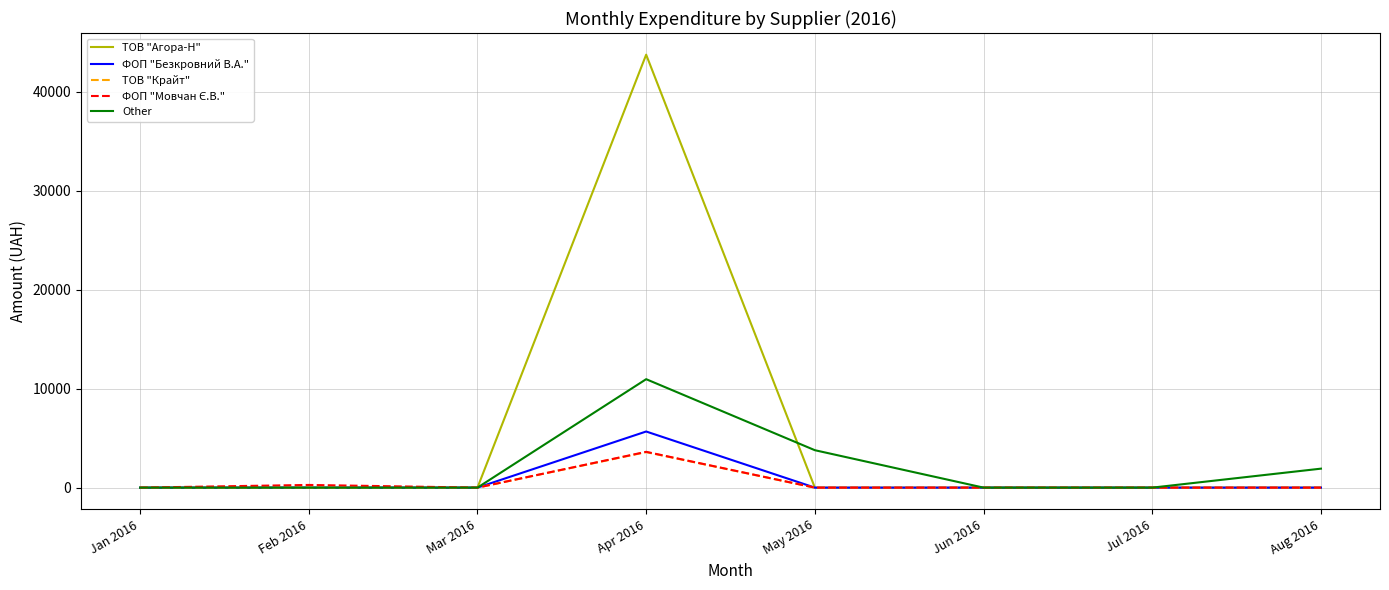

Which series has the largest total across all categories?

ТОВ "Агора-Н"